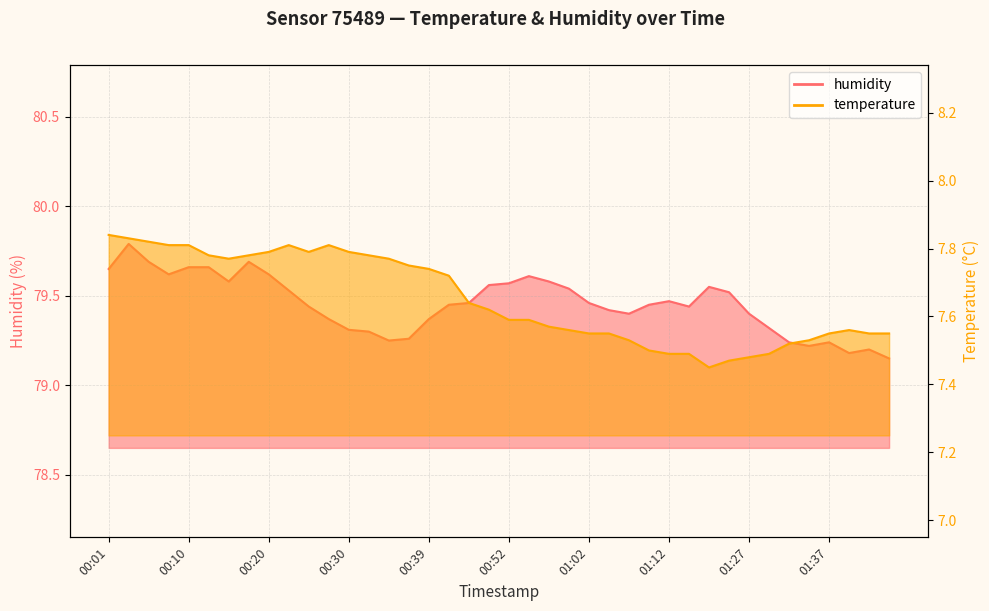

True or false: temperature has a value of 7.5 at 01:07.

True